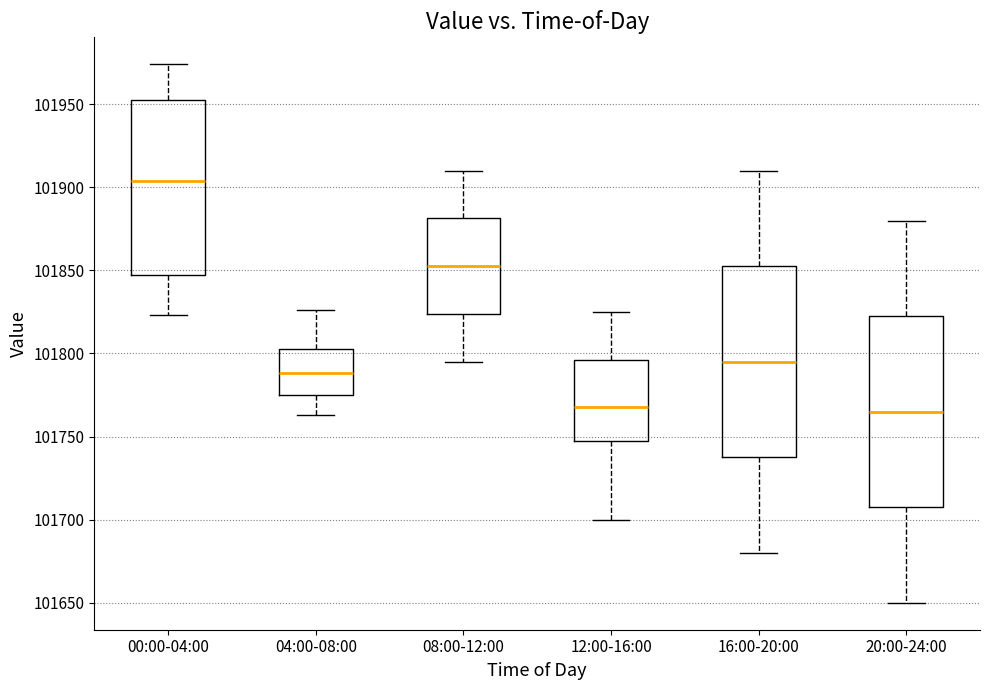

Reading left to right, transcribe this box plot: for each box, give where its median line is, the range the box spans, and where its two whiskers end, as read against the y-axis. The values are not printed on the chart, so give them approximately, as read against the axis.

00:00-04:00: median 101905, box 101845 to 101950, whiskers 101825 to 101975
04:00-08:00: median 101790, box 101775 to 101805, whiskers 101765 to 101825
08:00-12:00: median 101855, box 101825 to 101880, whiskers 101795 to 101910
12:00-16:00: median 101770, box 101745 to 101795, whiskers 101700 to 101825
16:00-20:00: median 101795, box 101740 to 101855, whiskers 101680 to 101910
20:00-24:00: median 101765, box 101710 to 101825, whiskers 101650 to 101880